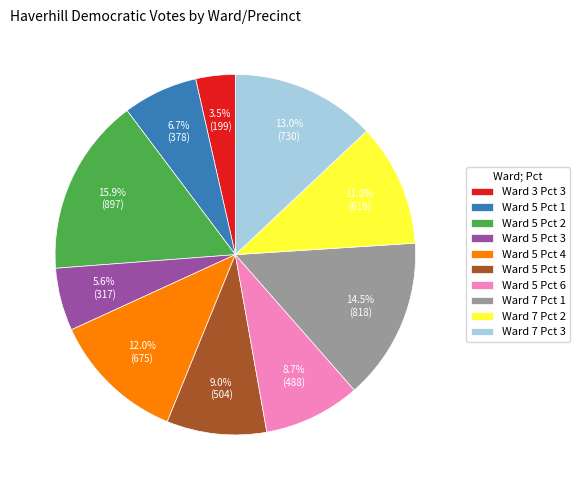

Does Ward 7 Pct 3 represent more than half of the total?

No